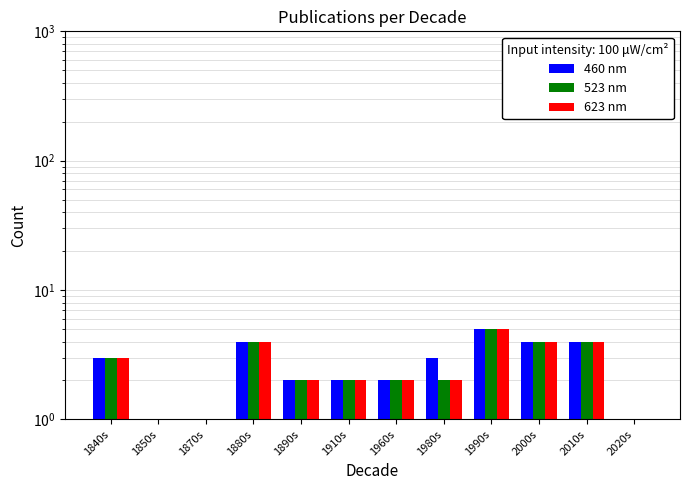

Which series has the widest spread of values?

460 nm